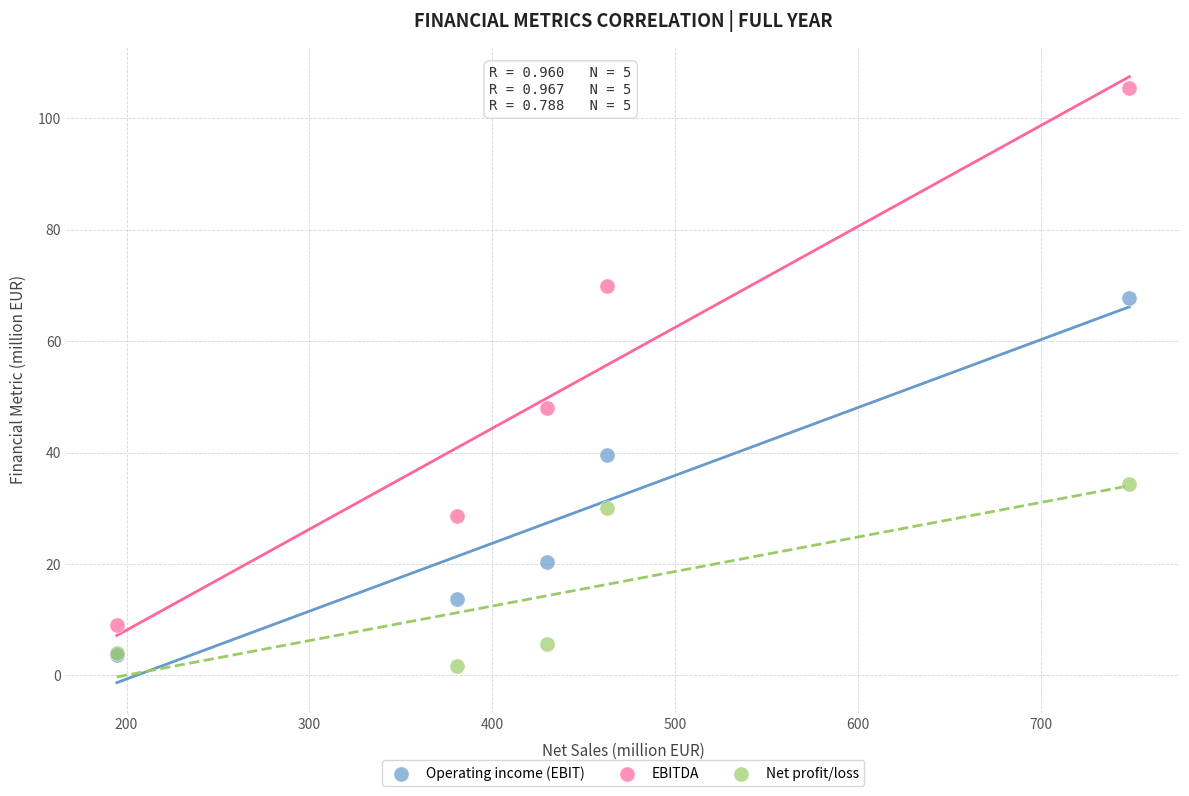

What are all the series names shown in the legend?

Operating income (EBIT), EBITDA, Net profit/loss